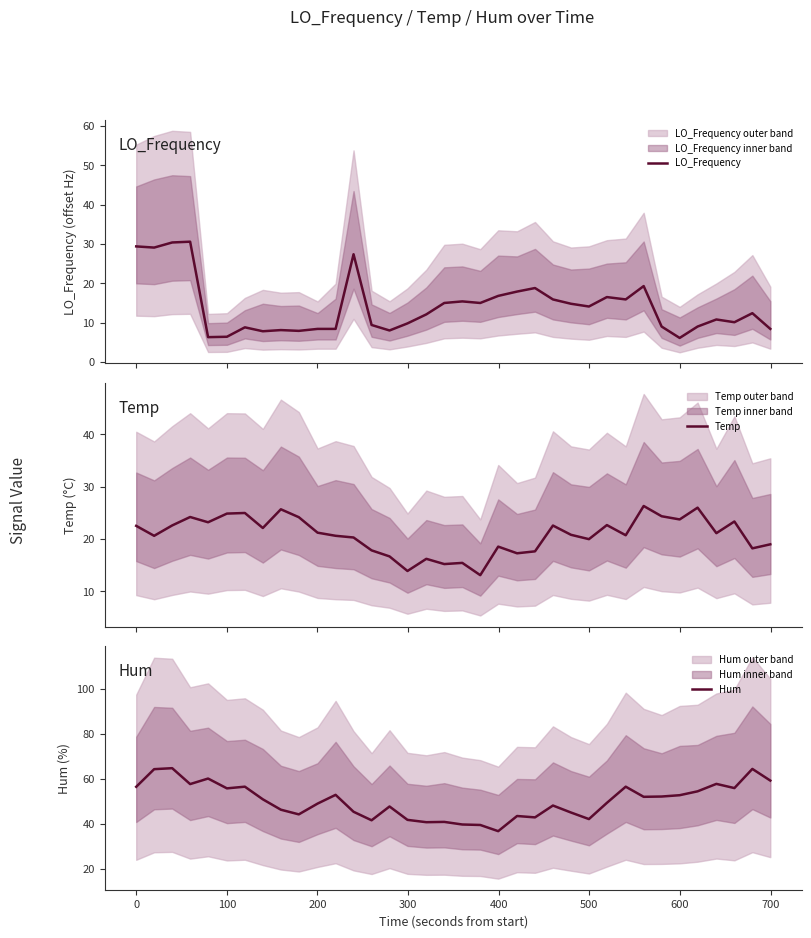

What is the highest value of the Temp series?

26.3